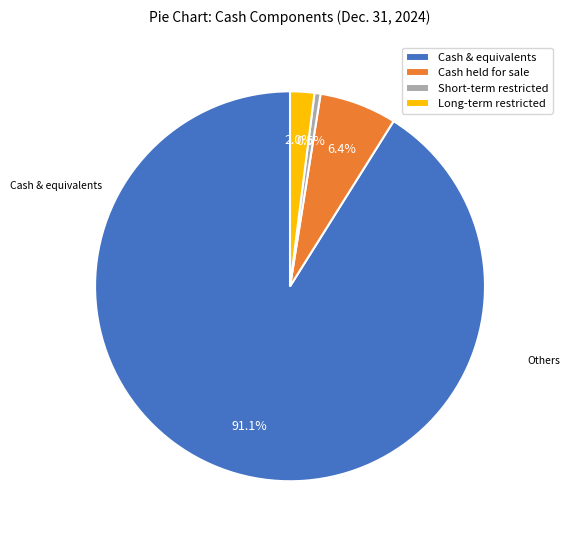

What is the smallest slice in the pie chart?

Short-term restricted